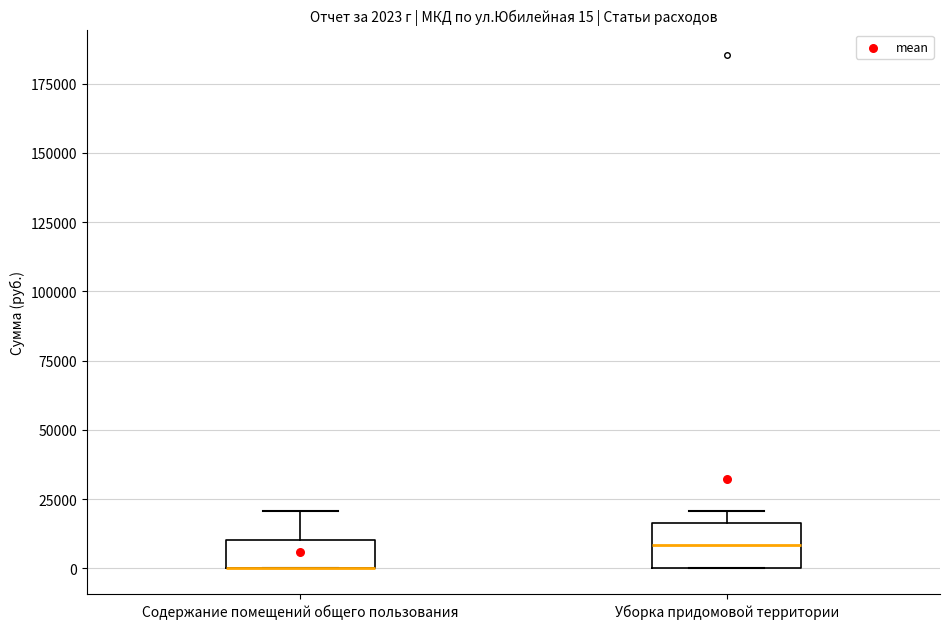

Which box is the tallest, from its lower edge to its upper edge?

Уборка придомовой территории